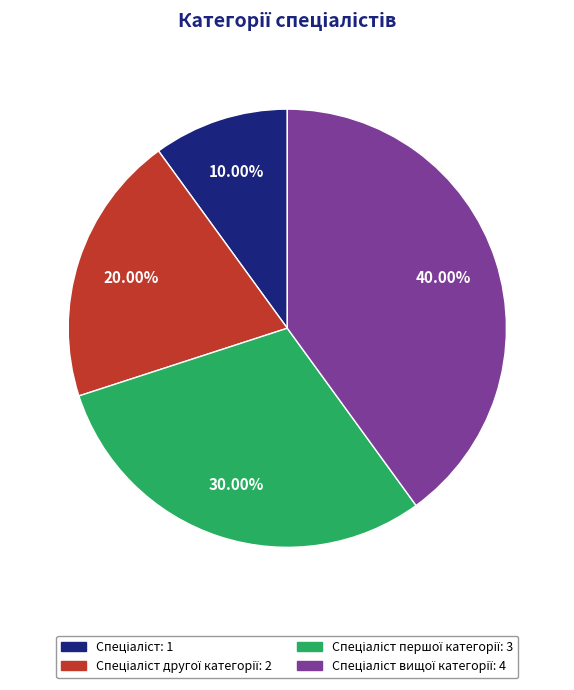

Does any single category account for the majority?

No